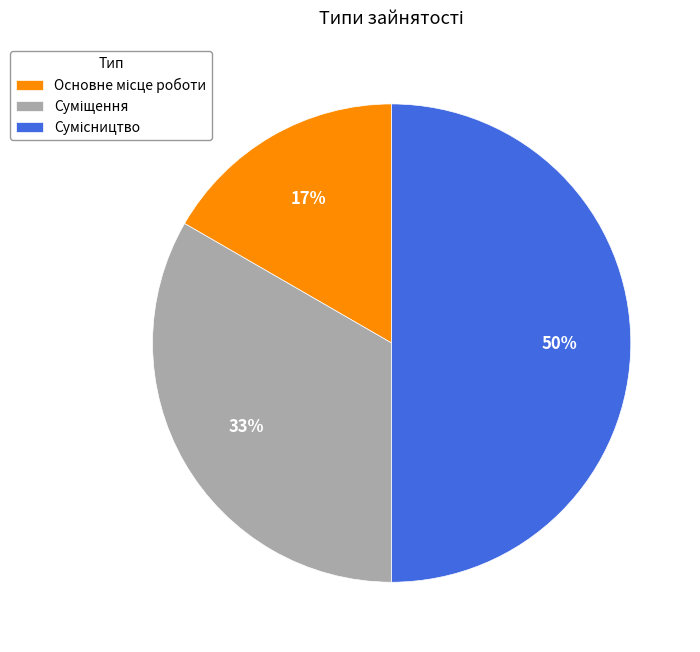

To the nearest percent, what is the difference between the largest and smallest slice percentages?

33%